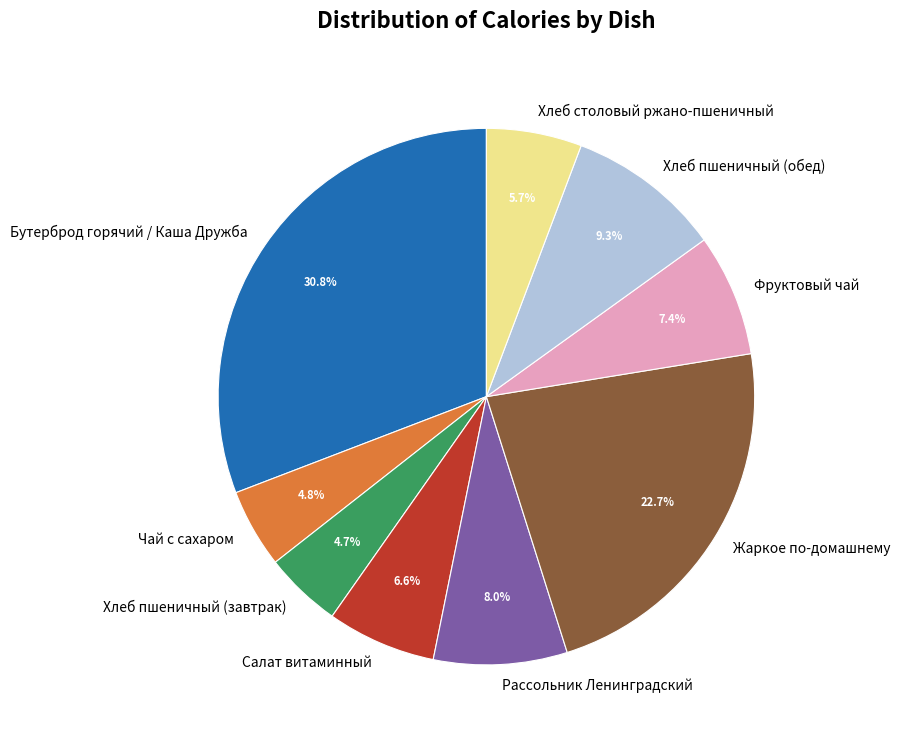

What portion of the pie excludes Хлеб пшеничный (завтрак)?

95.3%